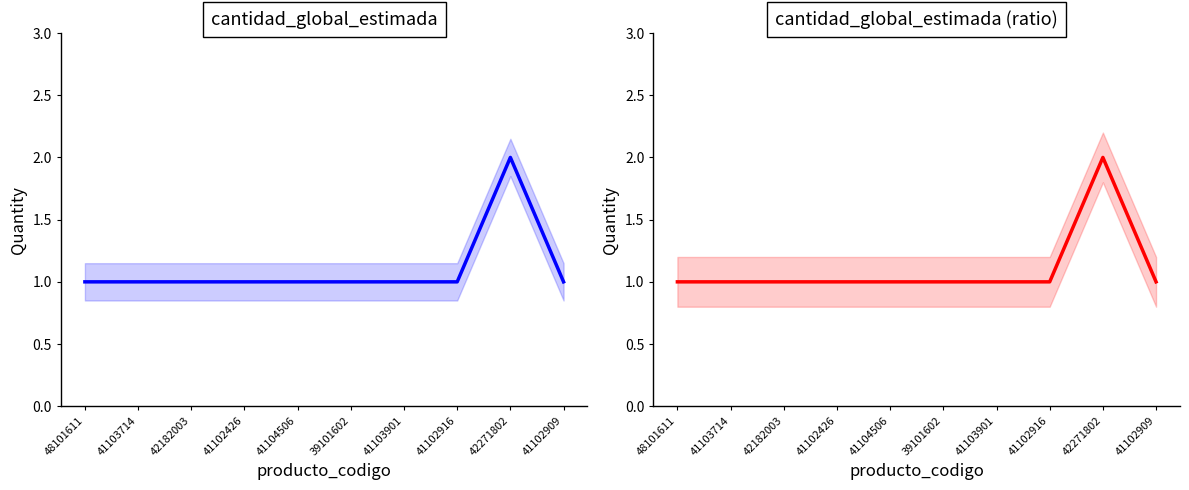

Which category has the lowest value across all series?

48101611